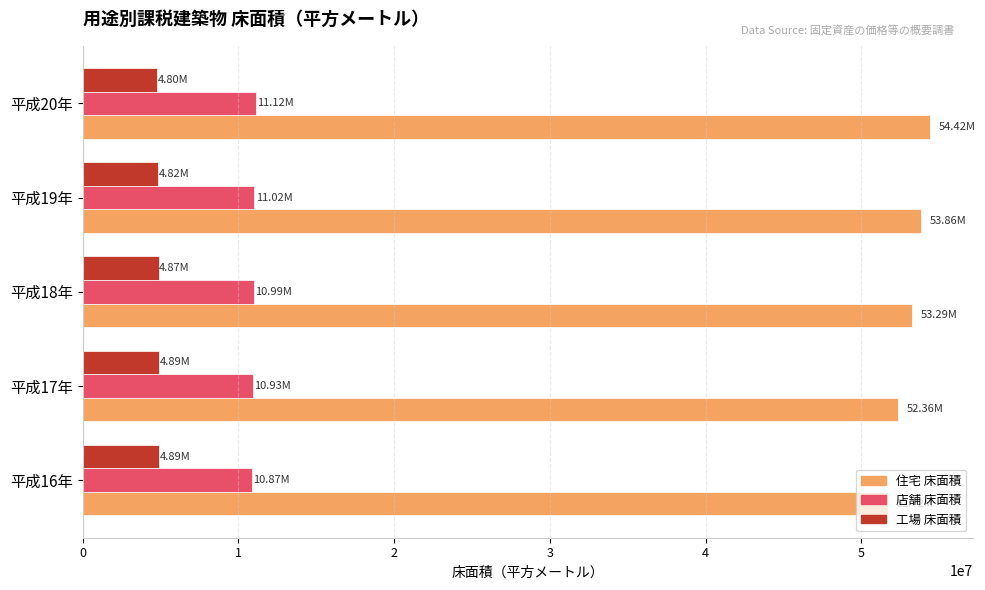

What is the difference between the maximum and minimum values in the 住宅 床面積 series?

2697663